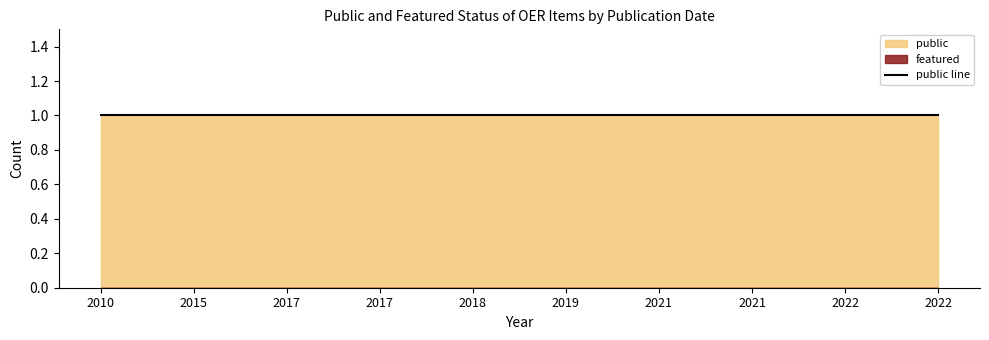

Which series has the largest range (max minus min)?

public